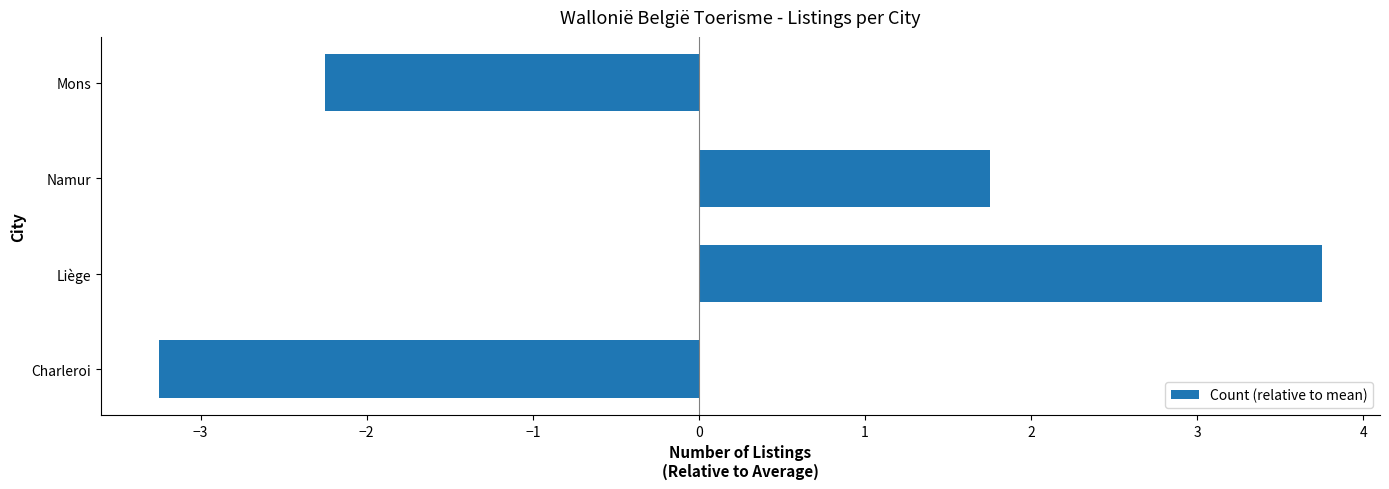

The value at Namur is 1.8. True or false?

True